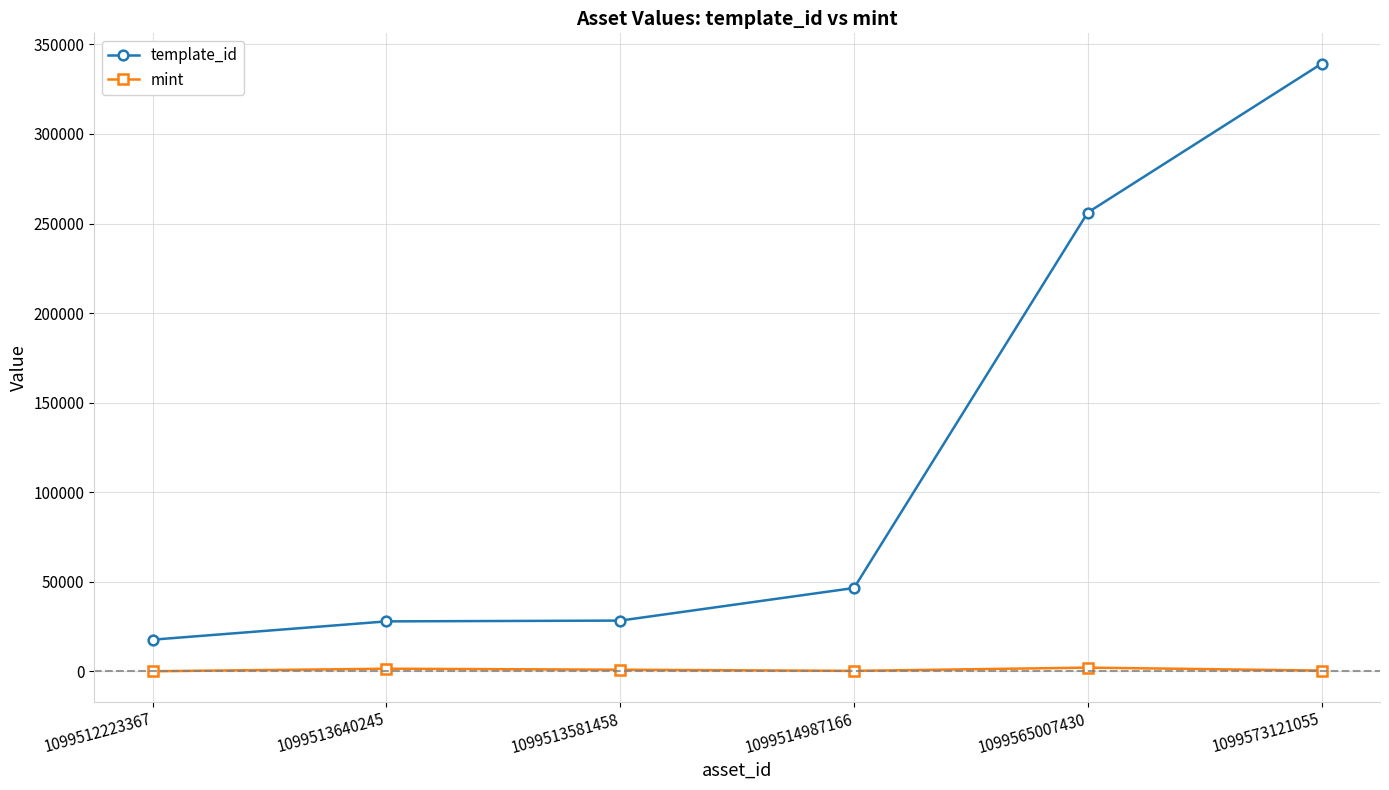

How many lines are shown in the chart?

2